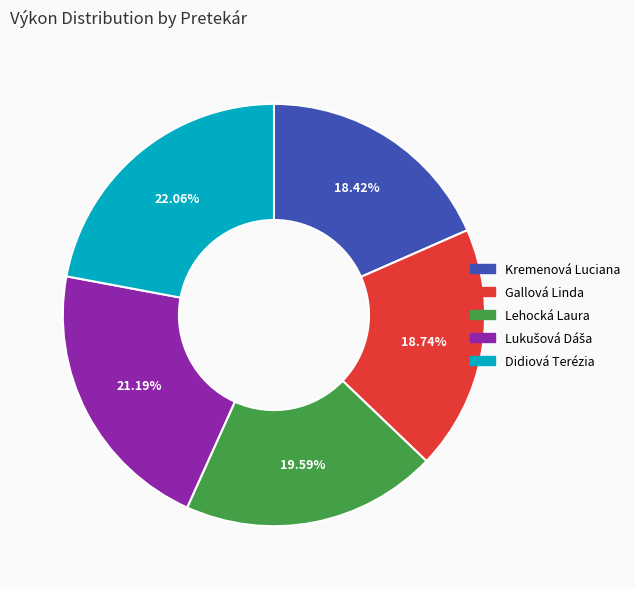

Which has a higher value, Lehocká Laura or Kremenová Luciana?

Lehocká Laura